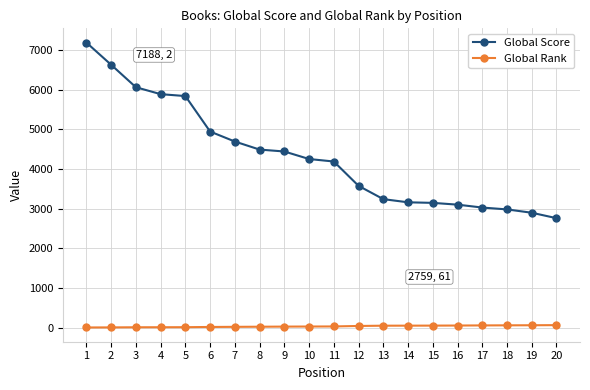

What is the sum of all Global Rank values?

626